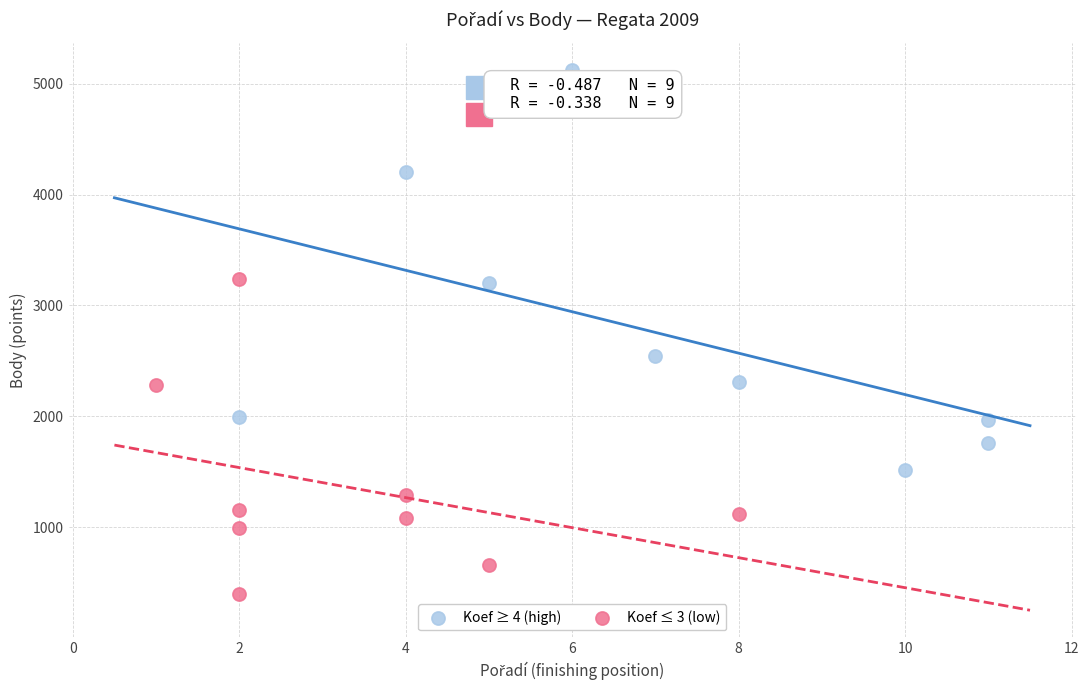

Which series reaches the maximum Y coordinate?

Koef ≥ 4 (high)